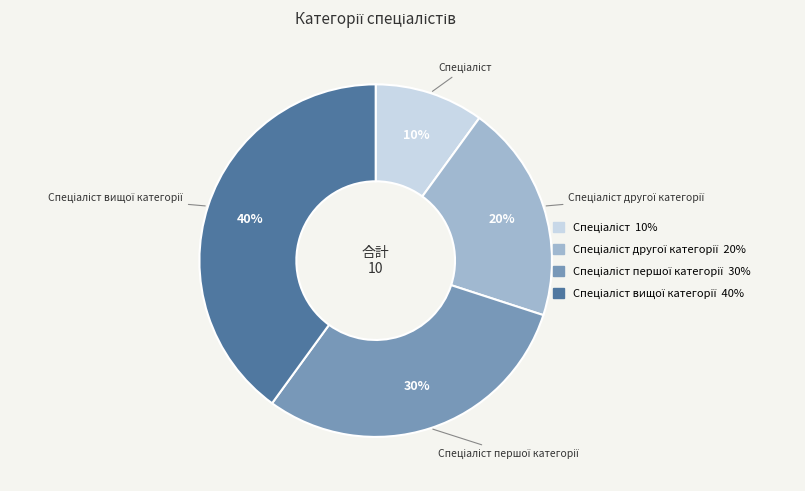

To the nearest percent, what is the average slice percentage?

25%